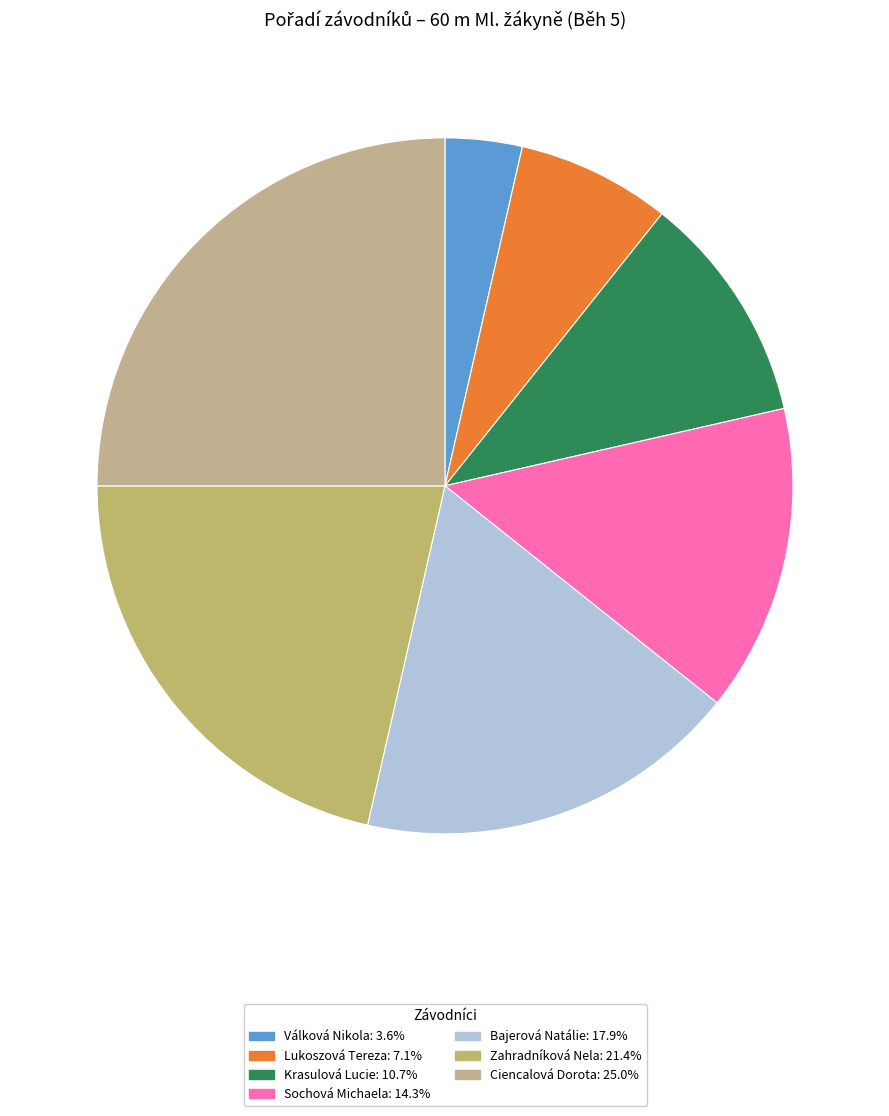

What is the change in value from Válková Nikola to Zahradníková Nela?

+5